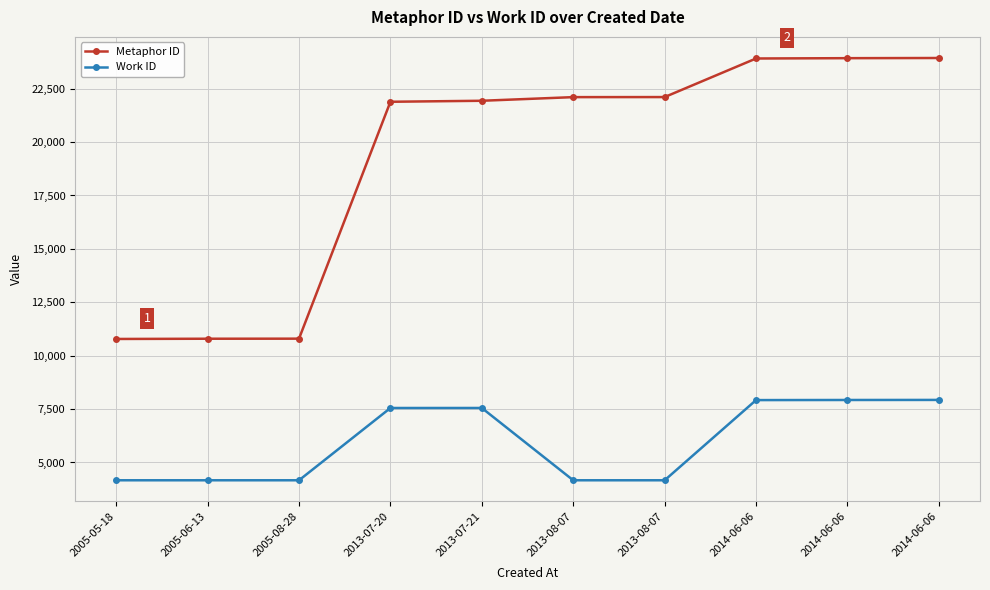

Reading left to right, what are all the values shown in this chart?

Metaphor ID: 10783	10794	10797	21888	21935	22105	22108	23914	23929	23937
Work ID: 4167	4167	4167	7551	7552	4167	4167	7921	7926	7929